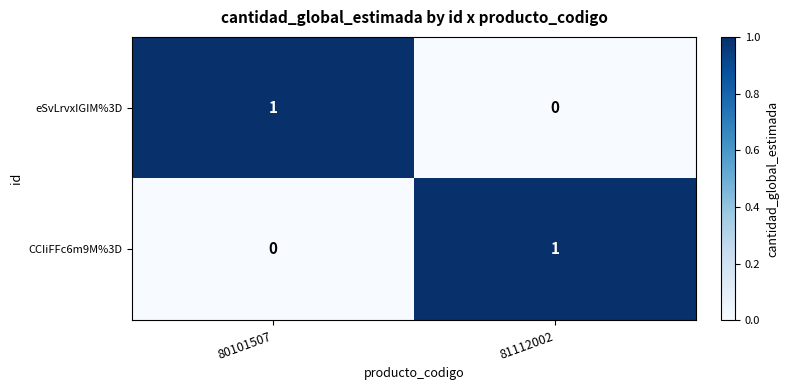

Reading right to left, what are all the values shown in this chart?

eSvLrvxIGIM%3D: 0	1
CCIiFFc6m9M%3D: 1	0